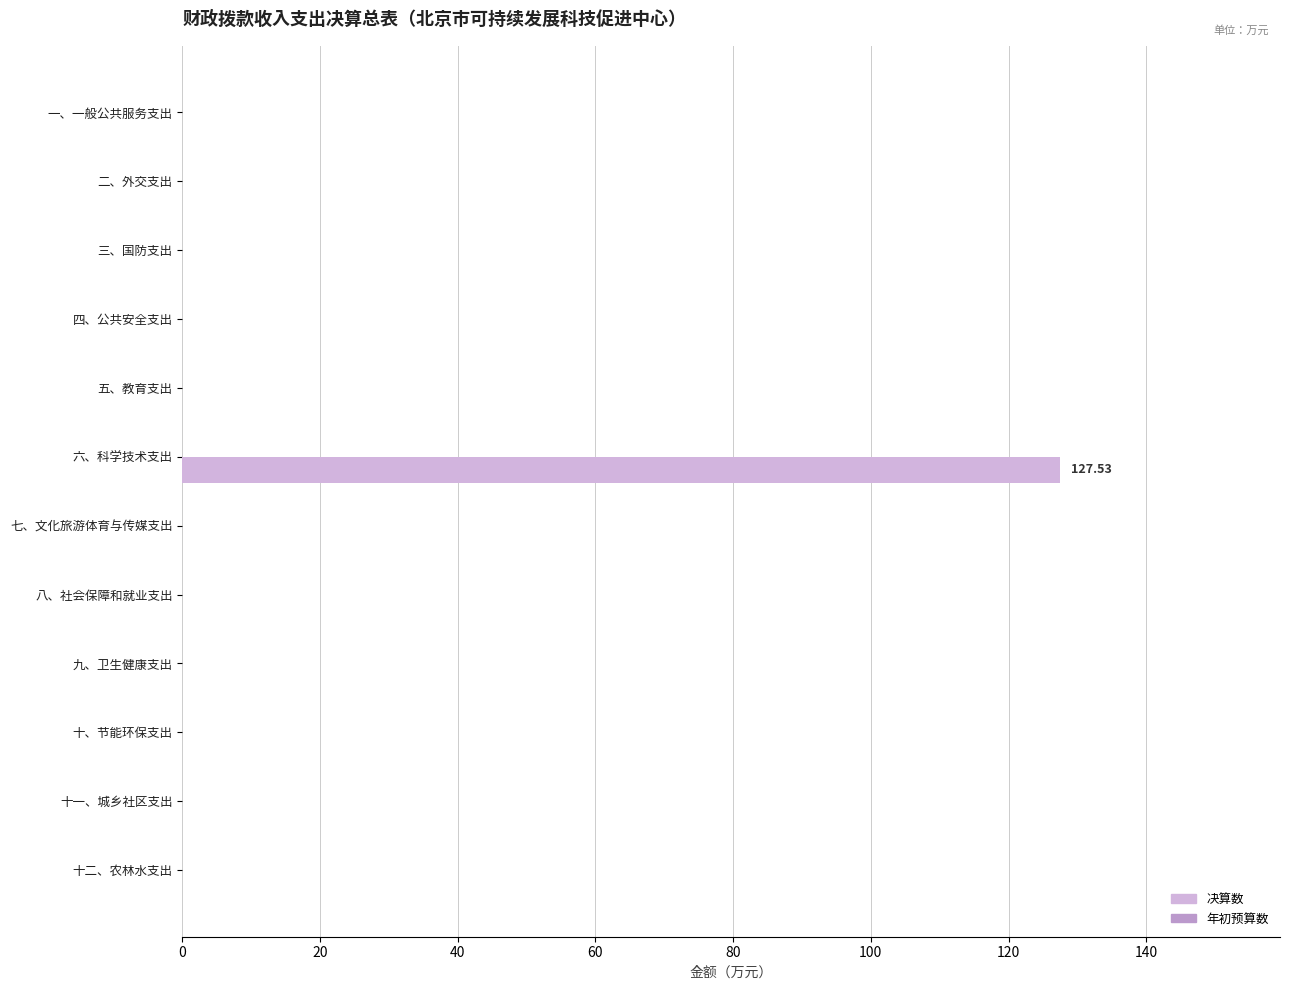

How many categories are shown in the chart?

12